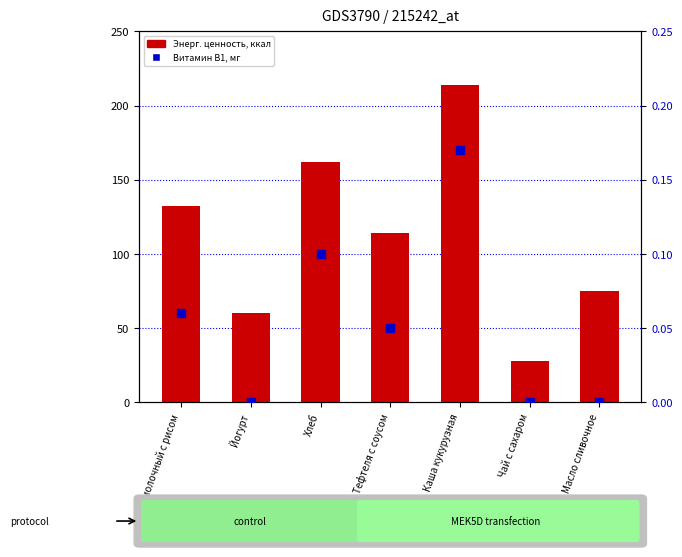

Which series has the widest spread of Y values?

Энерг. ценность, ккал